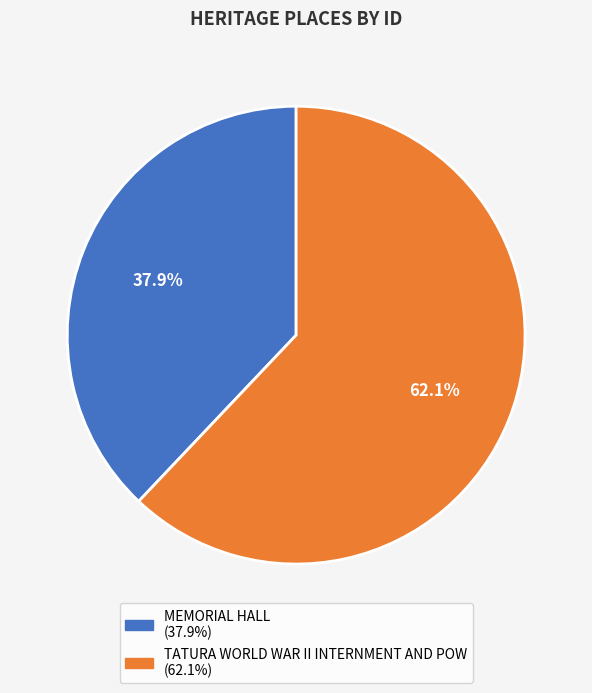

Count the number of slices in the pie.

2